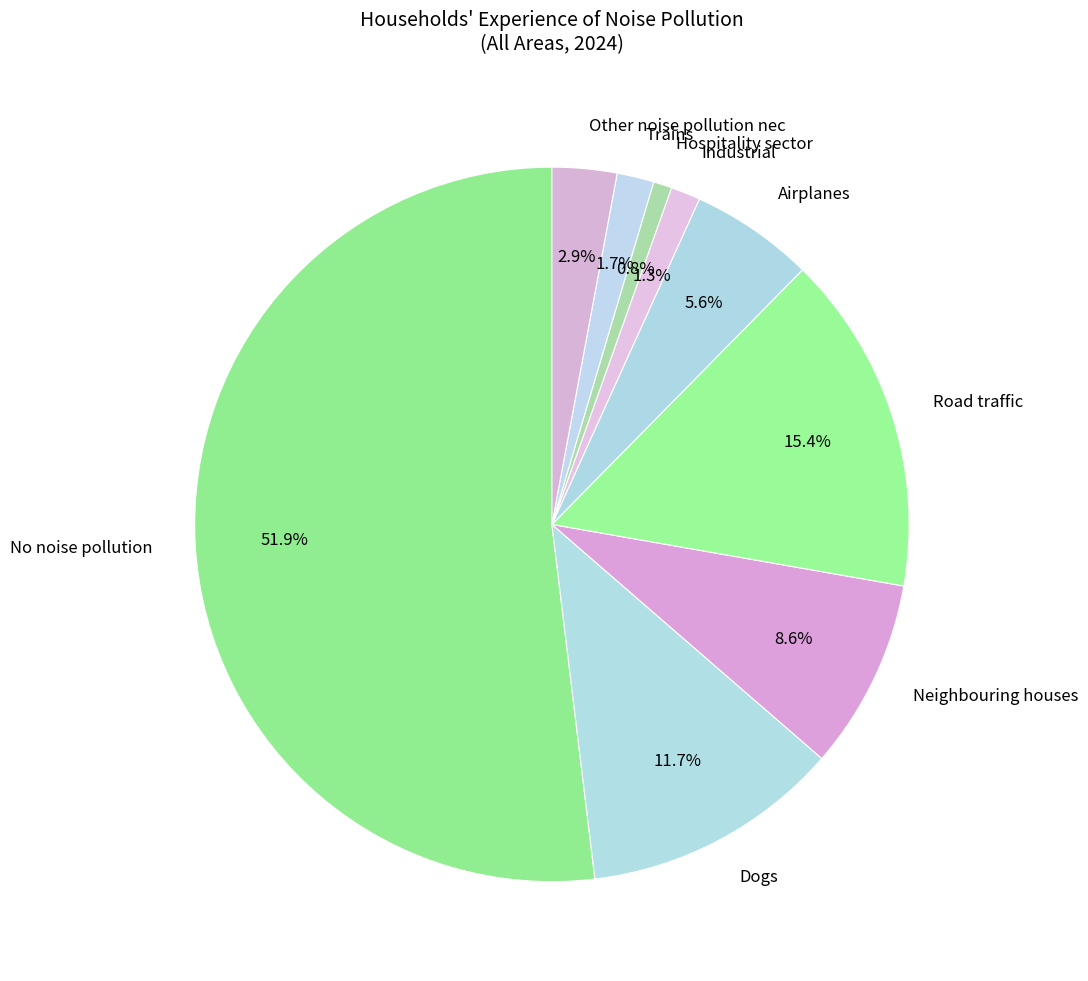

Does Trains account for over 50% of the chart?

No